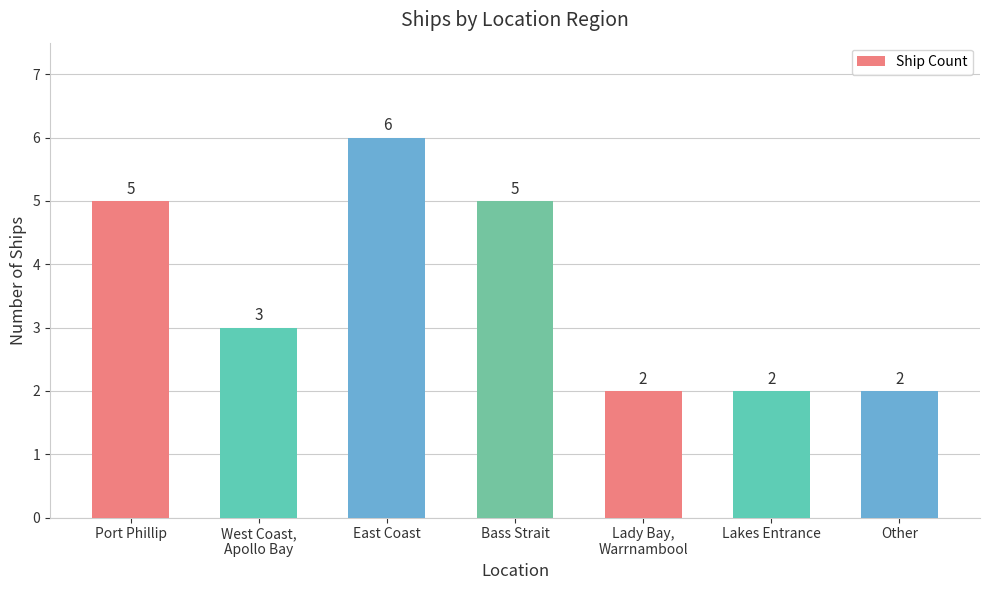

What position from the left is East Coast?

3